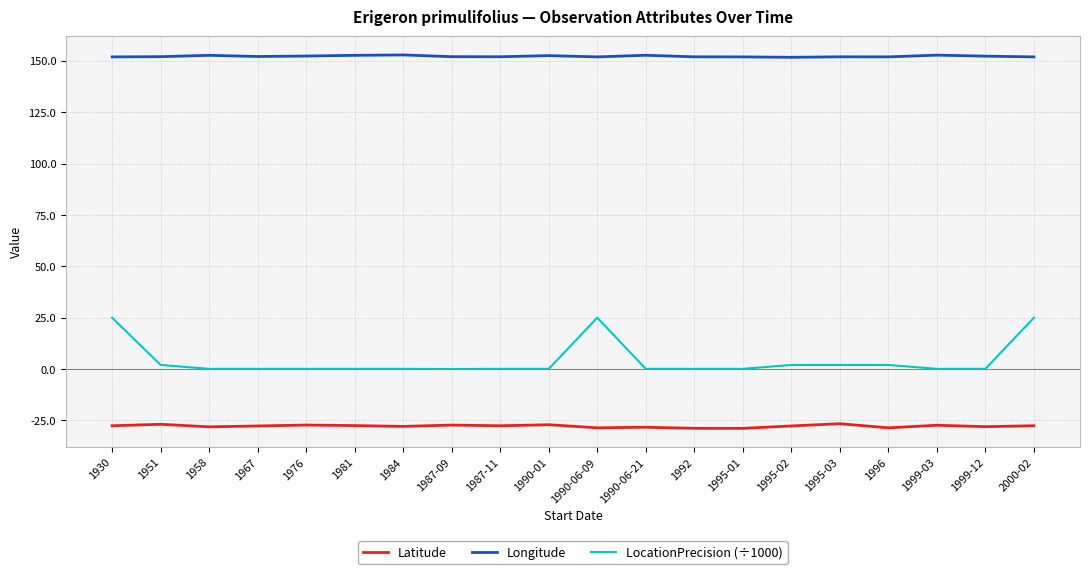

Which series has the largest total across all categories?

Longitude